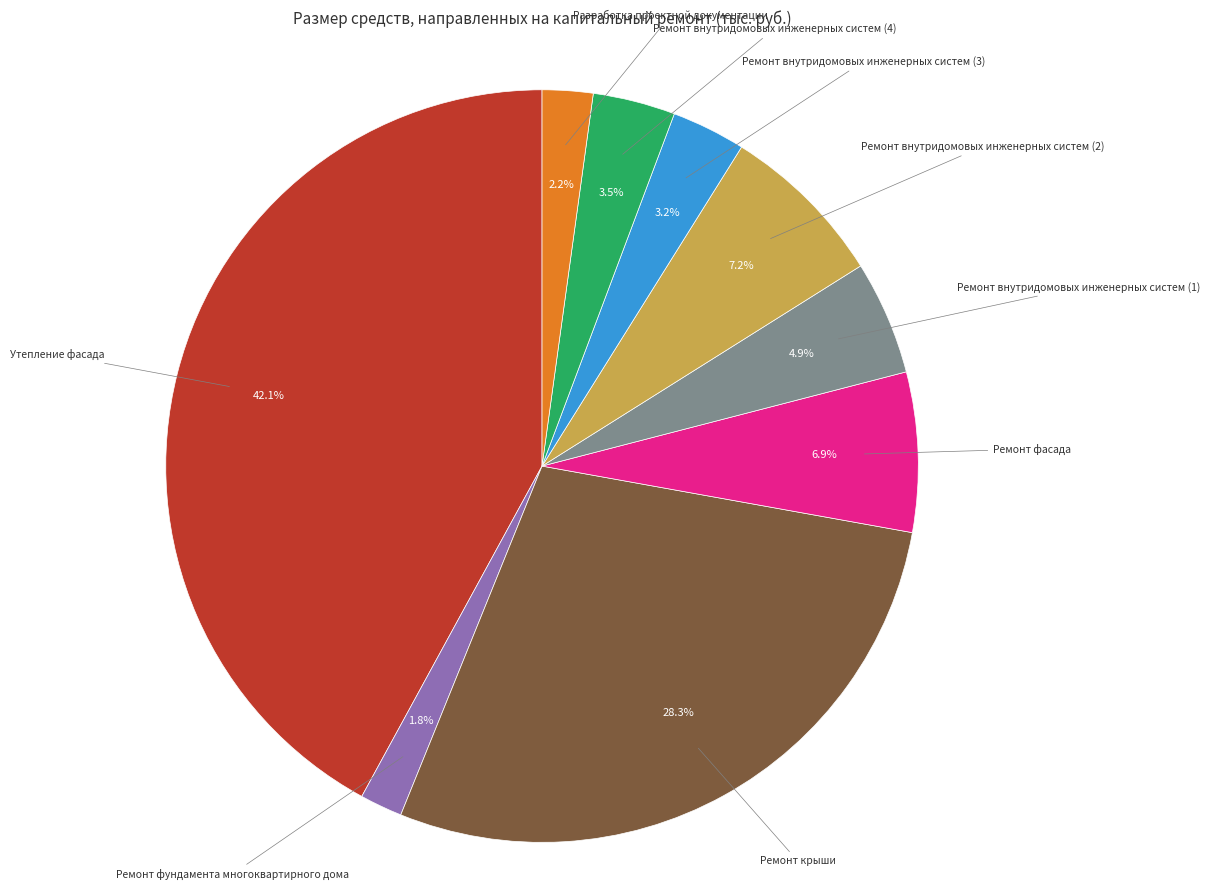

To the nearest percent, what is the average slice percentage?

11%